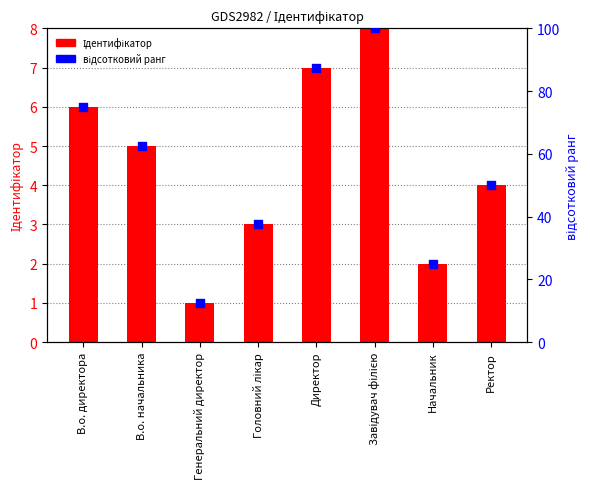

Which series has the largest Y range (max minus min)?

відсотковий ранг